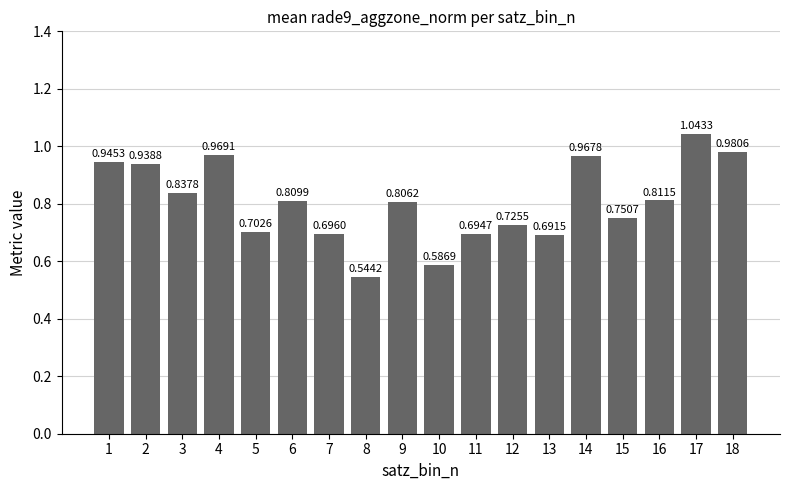

The chart shows a value of 0.6 at 1. True or false?

False